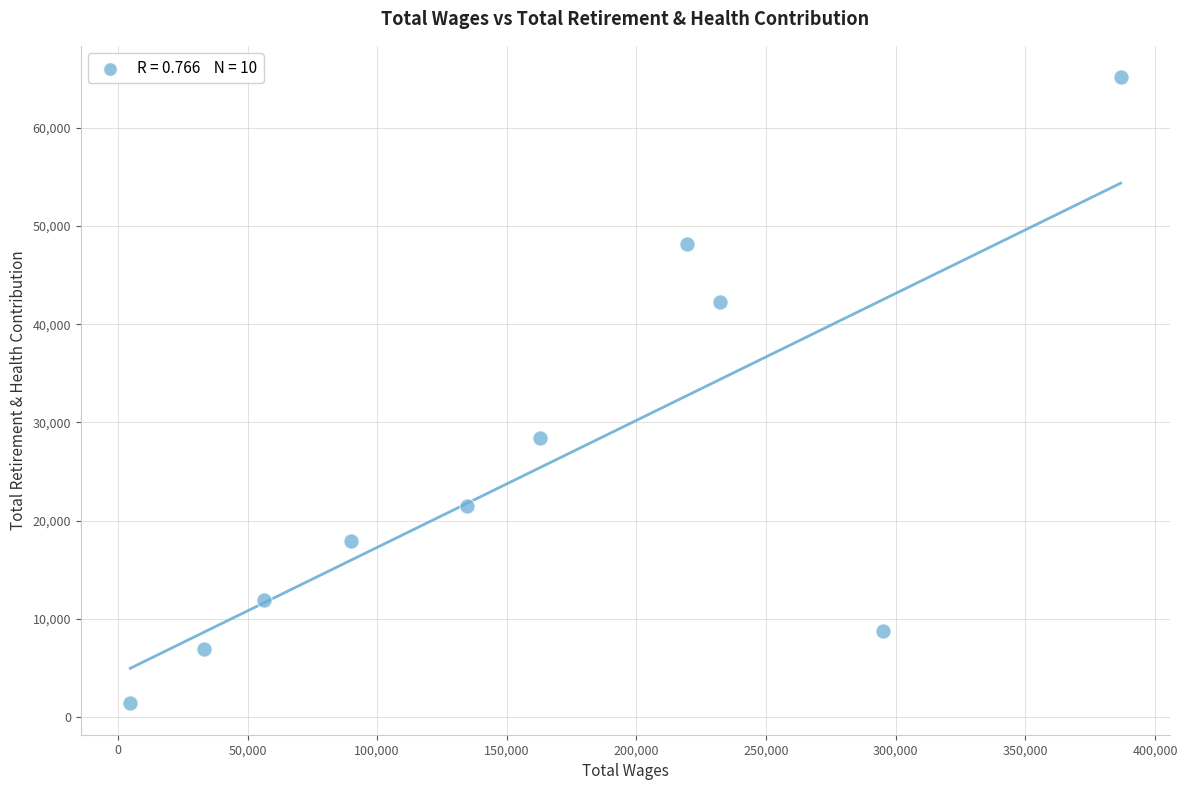

What Y value in the scatter plot is closest to 33267?

28394